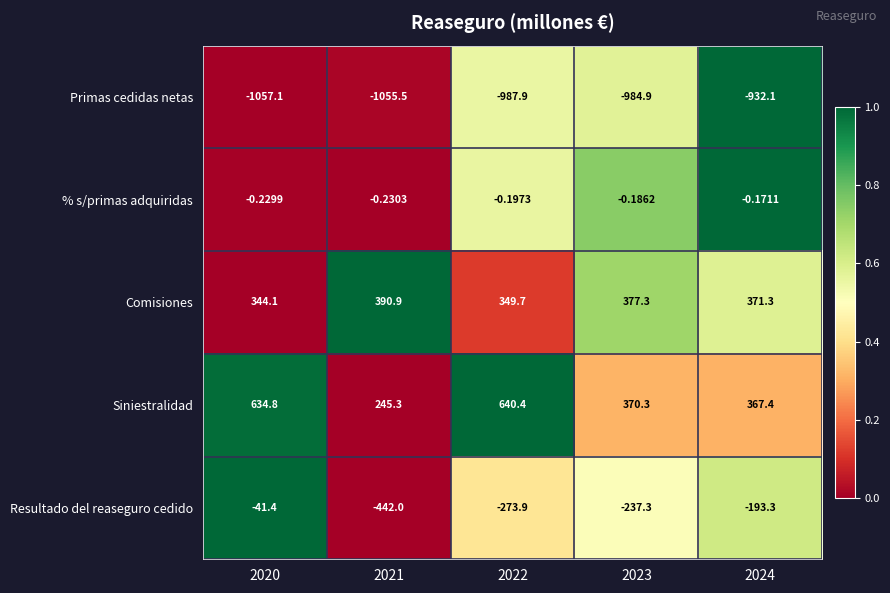

Count the number of categories in the chart.

5